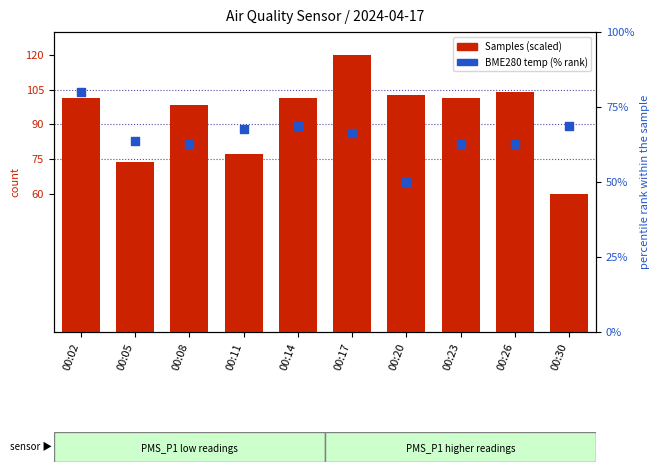

What are all the series names shown in the legend?

Samples (scaled), BME280 temp (% rank)